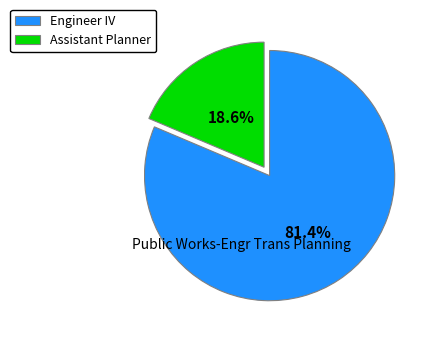

To the nearest percent, what portion does Engineer IV represent?

81%